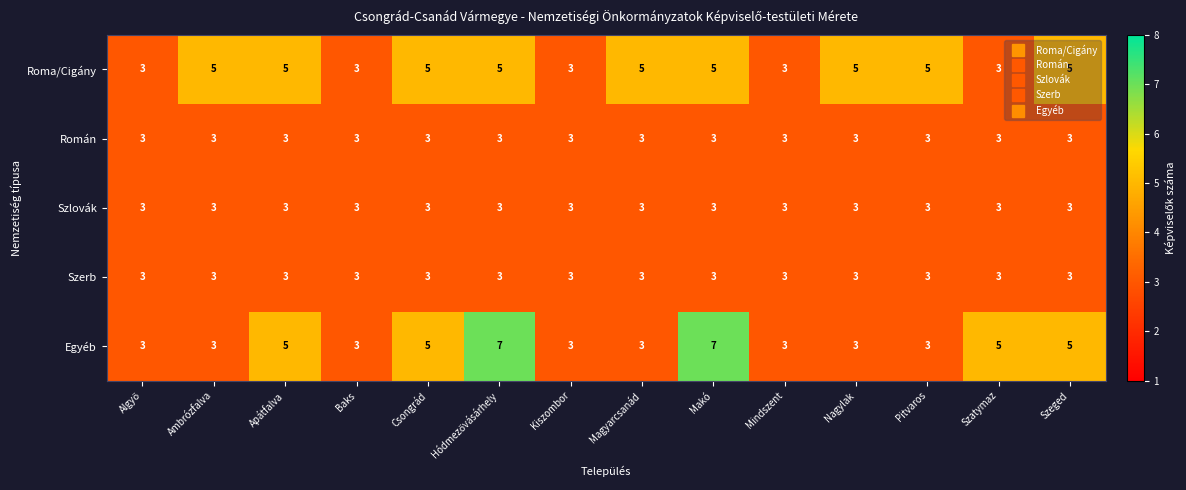

What is the smallest value displayed?

3